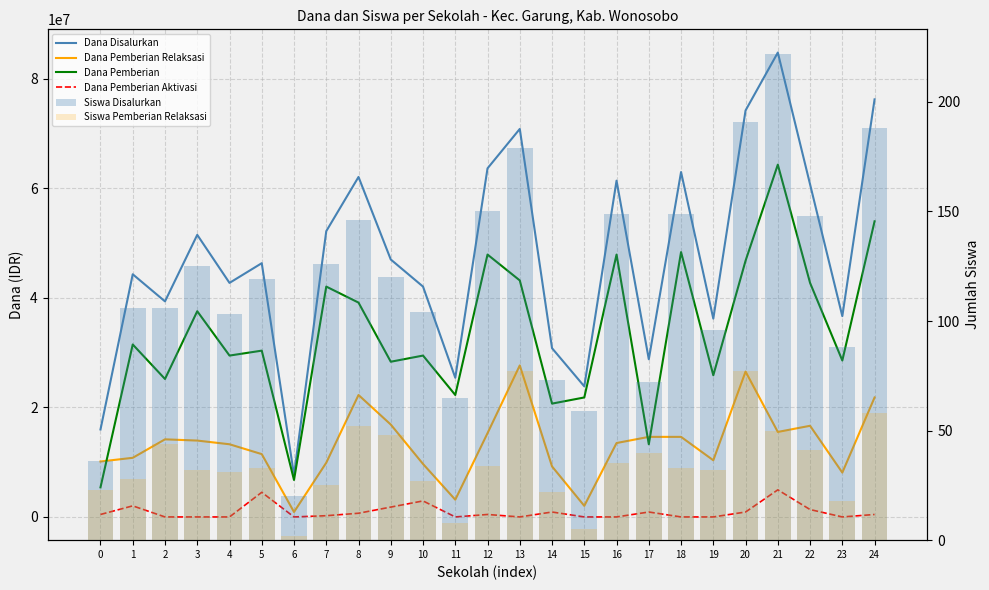

Reading right to left, what are all the values shown in this chart?

Dana Disalurkan: 24=76275000	23=36675000	22=60750000	21=84825000	20=74250000	19=36225000	18=63000000	17=28800000	16=61425000	15=23850000	14=30825000	13=70875000	12=63675000	11=25425000	10=42075000	9=47025000	8=62100000	7=52200000	6=7650000	5=46350000	4=42750000	3=51525000	2=39375000	1=44325000	0=15975000
Dana Pemberian Relaksasi: 24=21825000	23=8100000	22=16650000	21=15525000	20=26550000	19=10350000	18=14625000	17=14625000	16=13500000	15=2025000	14=9225000	13=27675000	12=15300000	11=3150000	10=9675000	9=16875000	8=22275000	7=9900000	6=900000	5=11475000	4=13275000	3=13950000	2=14175000	1=10800000	0=10125000
Dana Pemberian: 24=54000000	23=28575000	22=42750000	21=64350000	20=46800000	19=25875000	18=48375000	17=13275000	16=47925000	15=21825000	14=20700000	13=43200000	12=47925000	11=22275000	10=29475000	9=28350000	8=39150000	7=42075000	6=6750000	5=30375000	4=29475000	3=37575000	2=25200000	1=31500000	0=5400000
Dana Pemberian Aktivasi: 24=450000	23=0	22=1350000	21=4950000	20=900000	19=0	18=0	17=900000	16=0	15=0	14=900000	13=0	12=450000	11=0	10=2925000	9=1800000	8=675000	7=225000	6=0	5=4500000	4=0	3=0	2=0	1=2025000	0=450000
Siswa Disalurkan: 24=188	23=88	22=148	21=222	20=191	19=96	18=149	17=72	16=149	15=59	14=73	13=179	12=150	11=65	10=104	9=120	8=146	7=126	6=20	5=119	4=103	3=125	2=106	1=106	0=36
Siswa Pemberian Relaksasi: 24=58	23=18	22=41	21=50	20=77	19=32	18=33	17=40	16=35	15=5	14=22	13=77	12=34	11=8	10=27	9=48	8=52	7=25	6=2	5=33	4=31	3=32	2=44	1=28	0=23